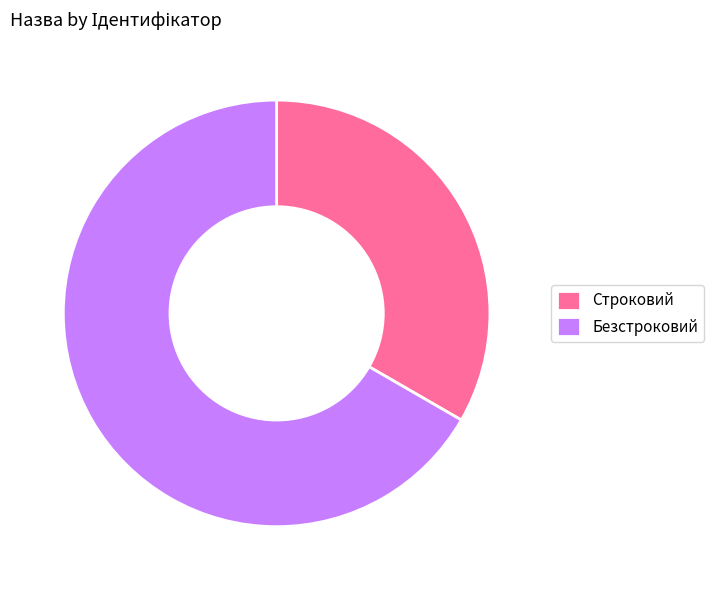

Is the sum of Безстроковий and Строковий greater than half?

Yes